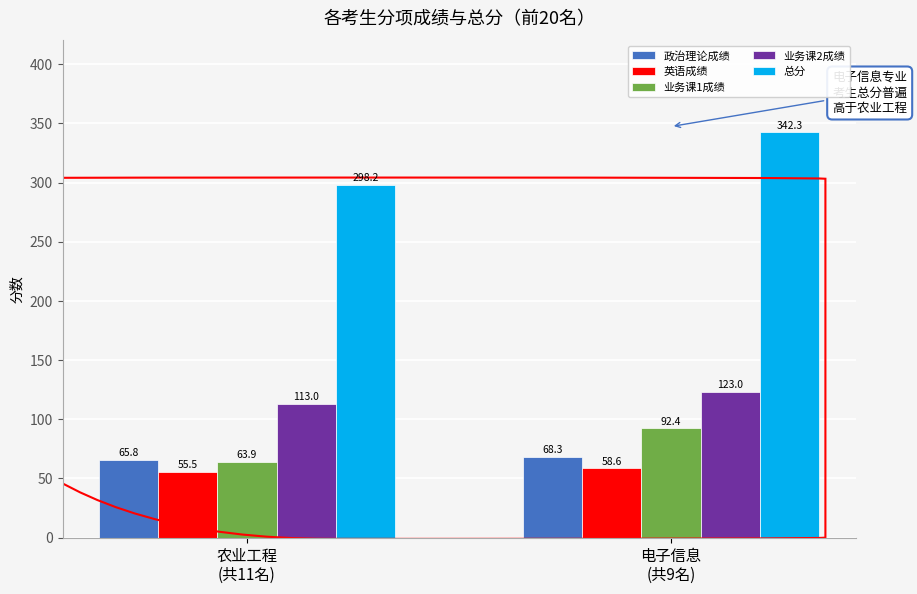

How many series are shown in this chart?

5